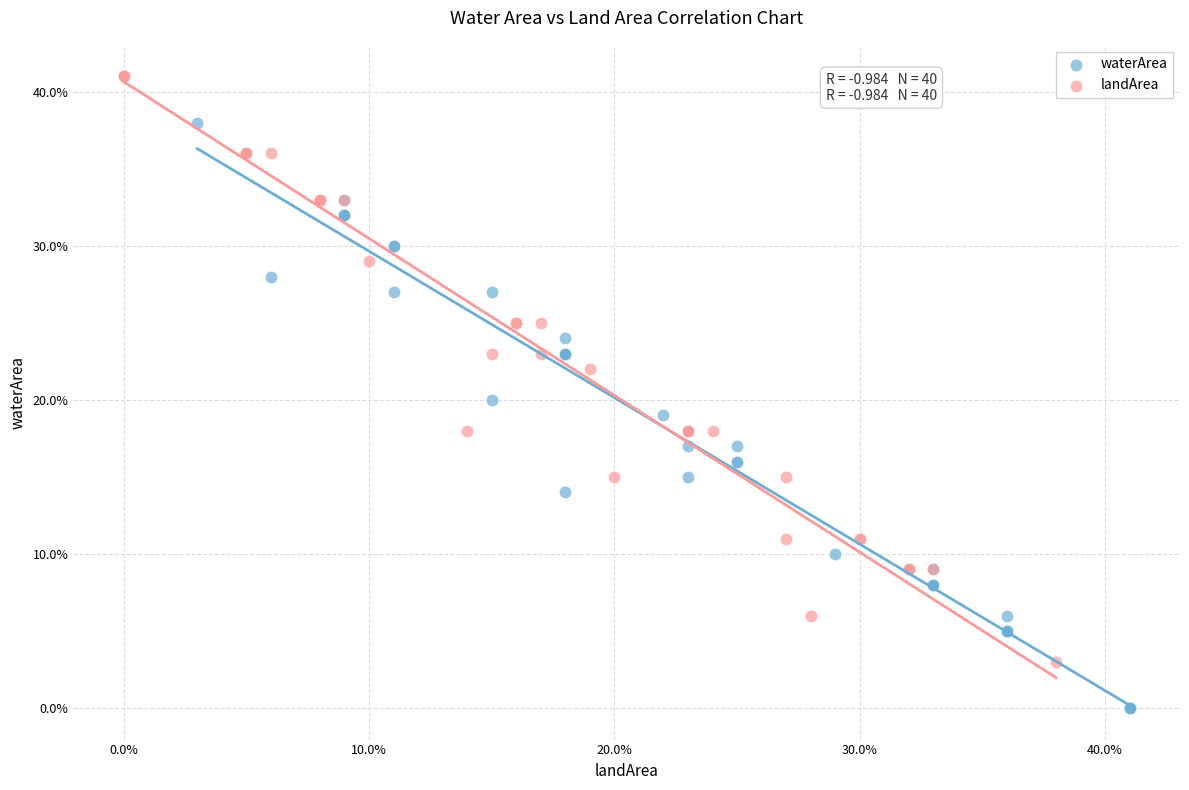

What are all the series names shown in the legend?

waterArea, landArea